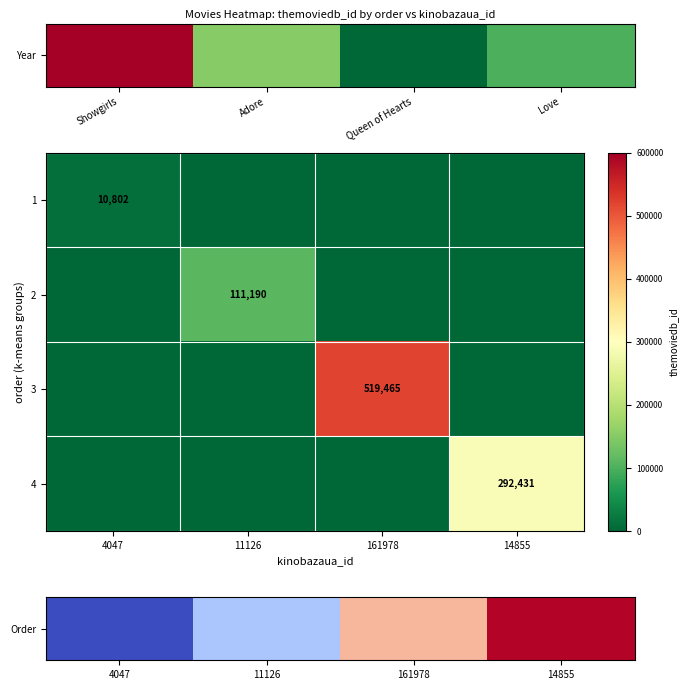

The value of 2 at 11126 is 58575. True or false?

False